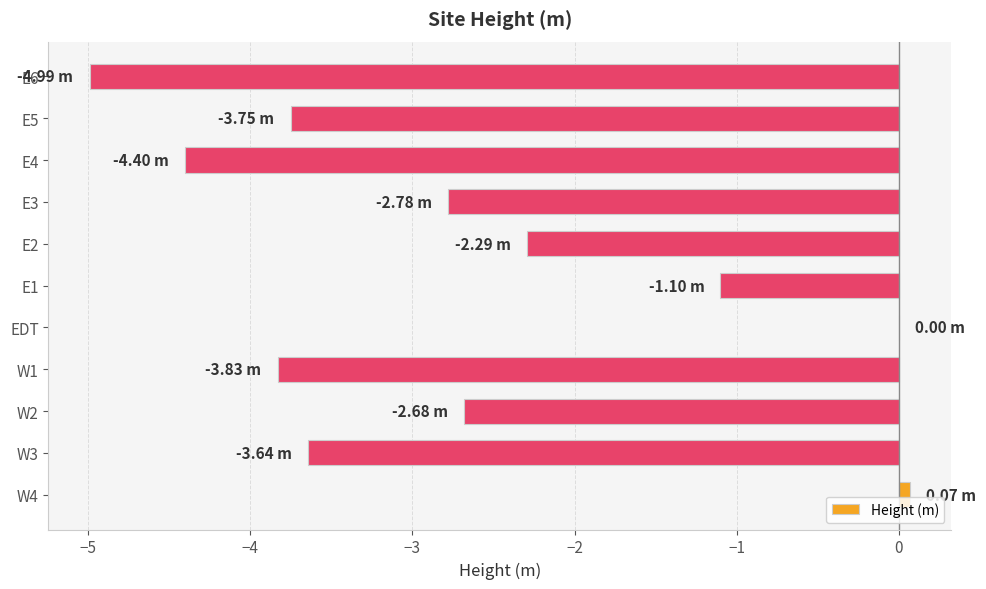

Which category has the highest value across all series?

W4